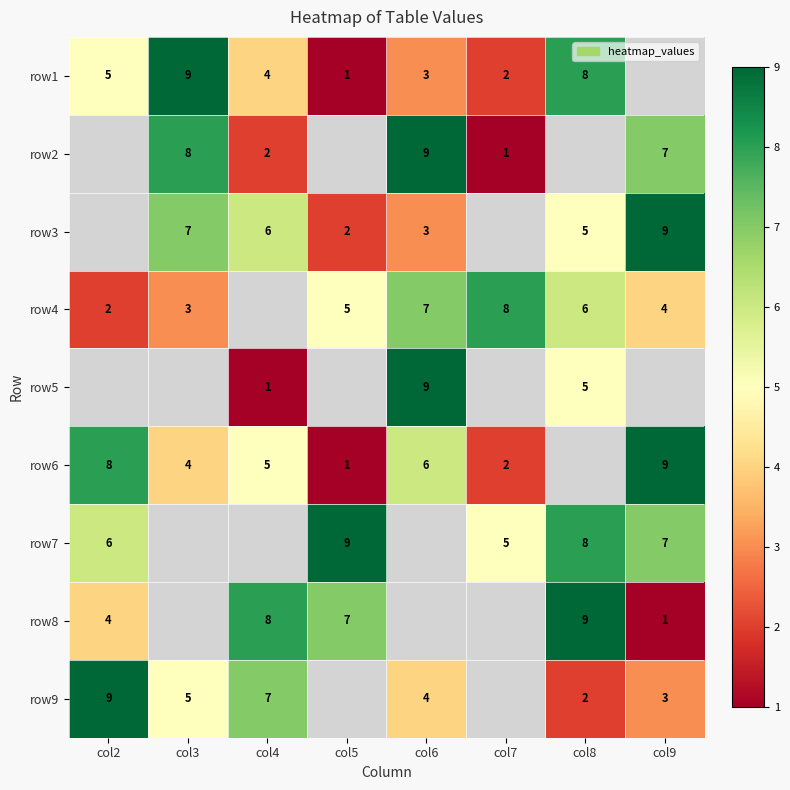

Which has a higher value, col6 or col4?

col4